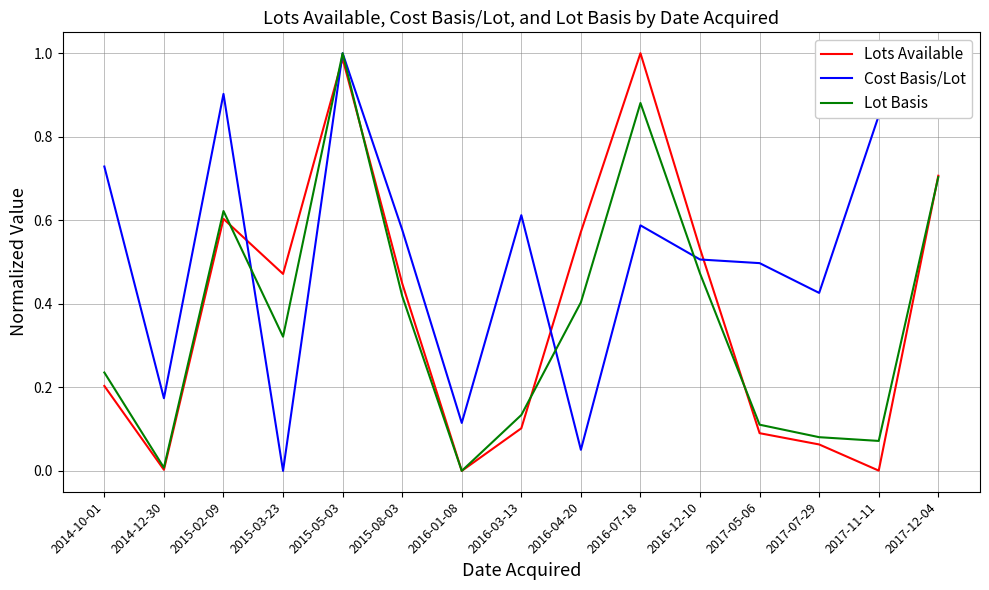

Which category has the highest value in the Cost Basis/Lot series?

2015-05-03